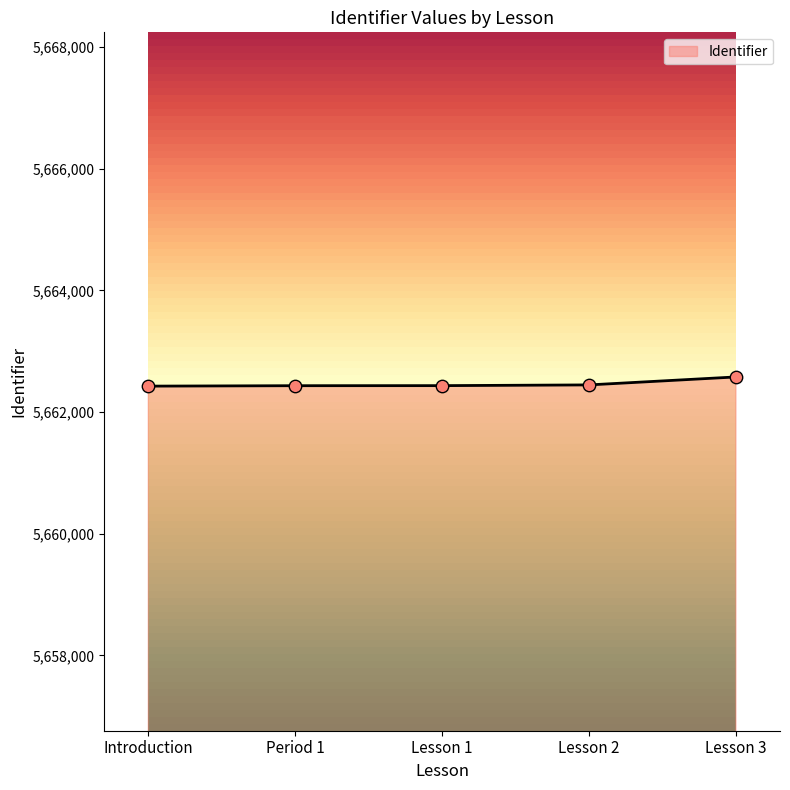

What is the change in value from Lesson 1 to Lesson 3?

+143